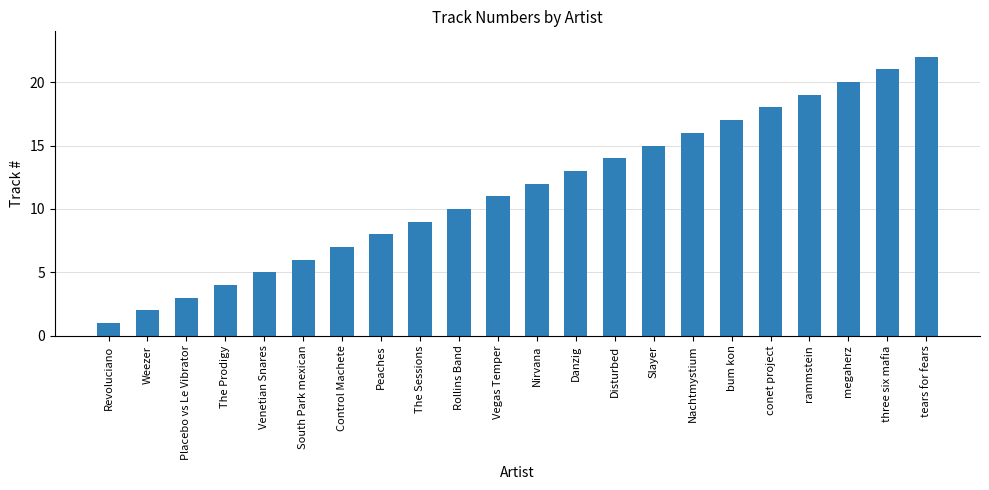

What position from the right is Nirvana?

11